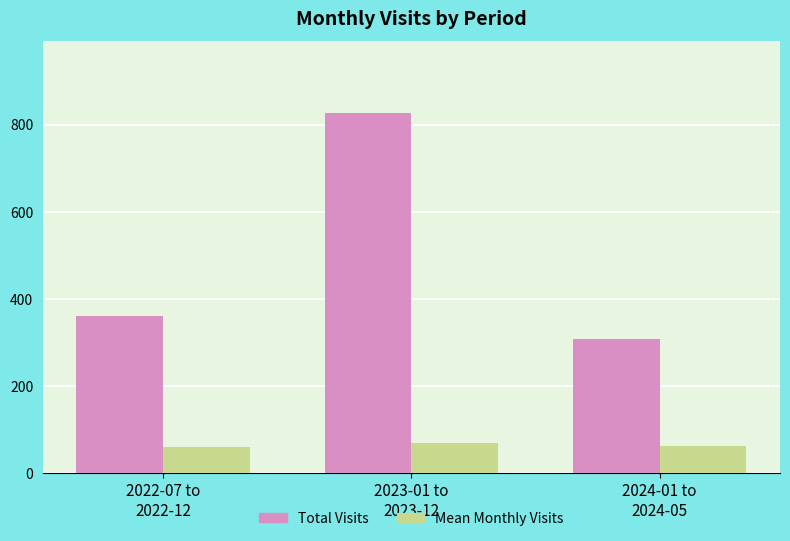

How many Total Visits values are between 308 and 826?

3